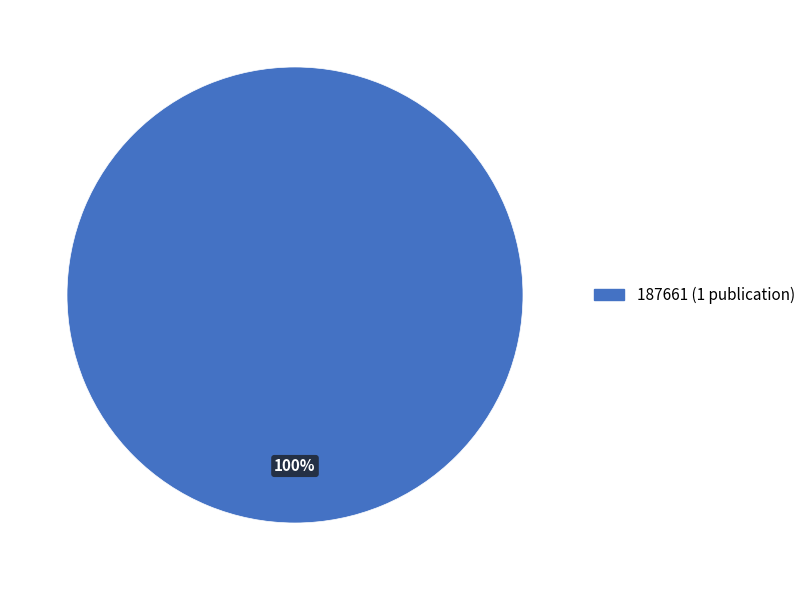

Does any single category account for the majority?

Yes